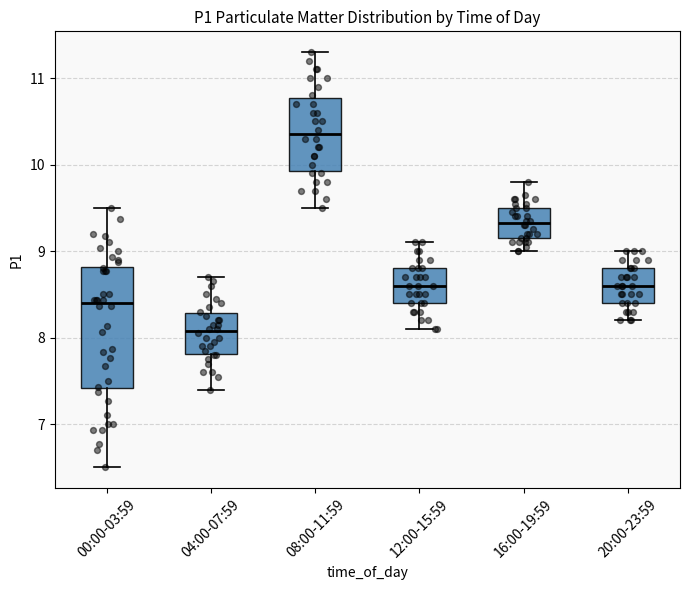

Where does the median line of the box for 08:00-11:59 sit on the y-axis? The values are not printed on the chart, so give them approximately, as read against the axis.

10.4